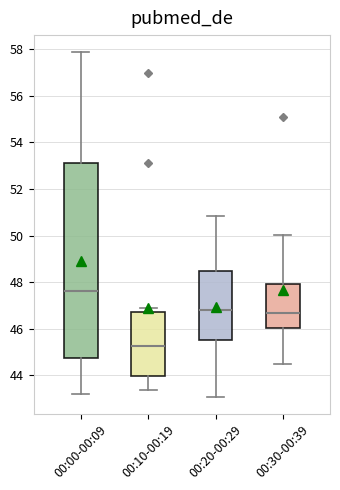

Reading left to right, read every box against the y-axis: the position of its median line, the range the box covers, and the ends of its whiskers. The values are not printed on the chart, so give them approximately, as read against the axis.

00:00-00:09: median 47.6, box 44.8 to 53.2, whiskers 43.2 to 57.8
00:10-00:19: median 45.2, box 44.0 to 46.8, whiskers 43.4 to 46.8 (just above the box's upper edge)
00:20-00:29: median 46.8, box 45.6 to 48.4, whiskers 43.0 to 50.8
00:30-00:39: median 46.6, box 46.0 to 48.0, whiskers 44.4 to 50.0